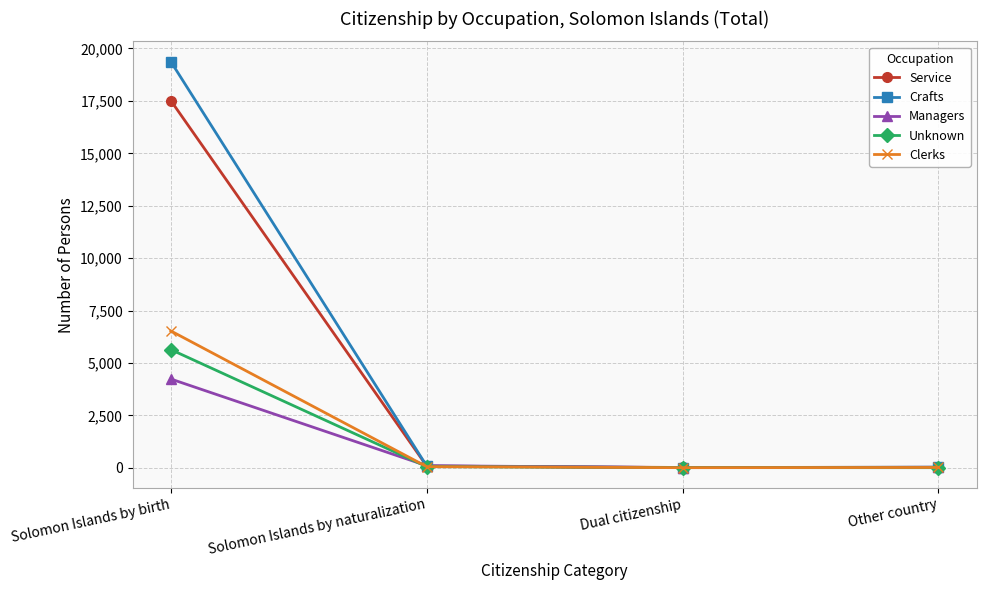

List the series in order of their peak value, highest first.

Crafts, Service, Clerks, Unknown, Managers